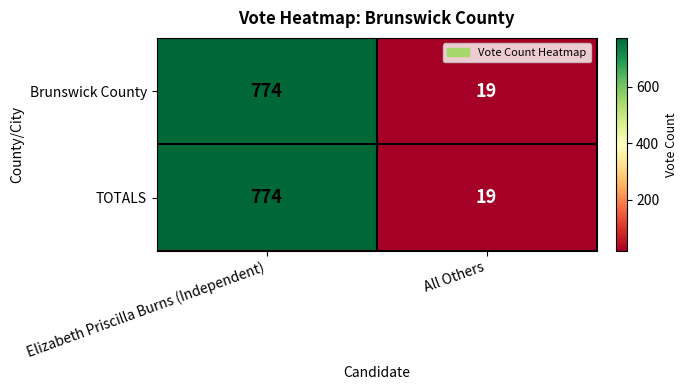

What is the difference between the TOTALS values at Elizabeth Priscilla Burns (Independent) and All Others?

755